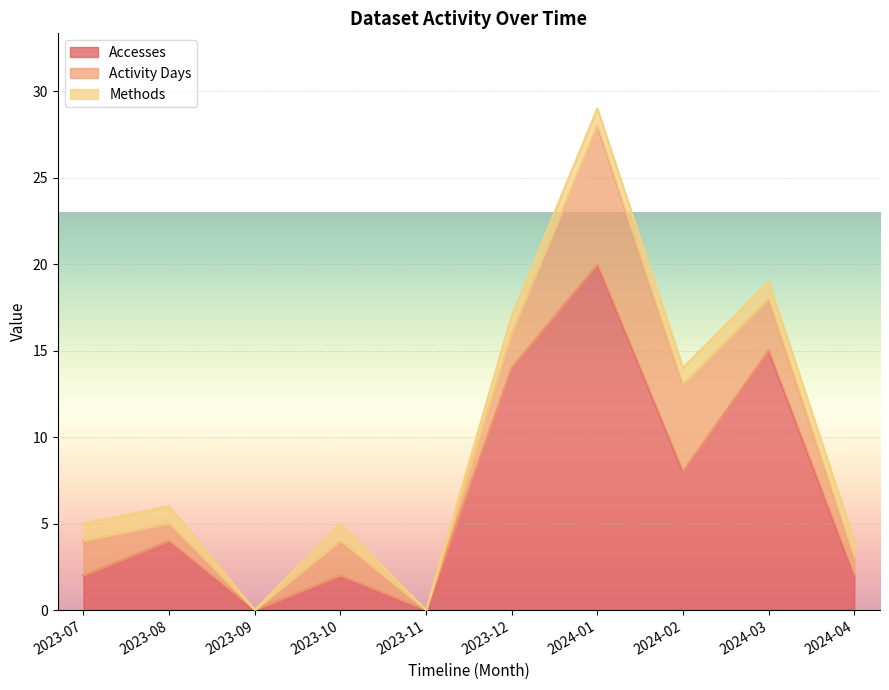

Count the number of data series in this chart.

3